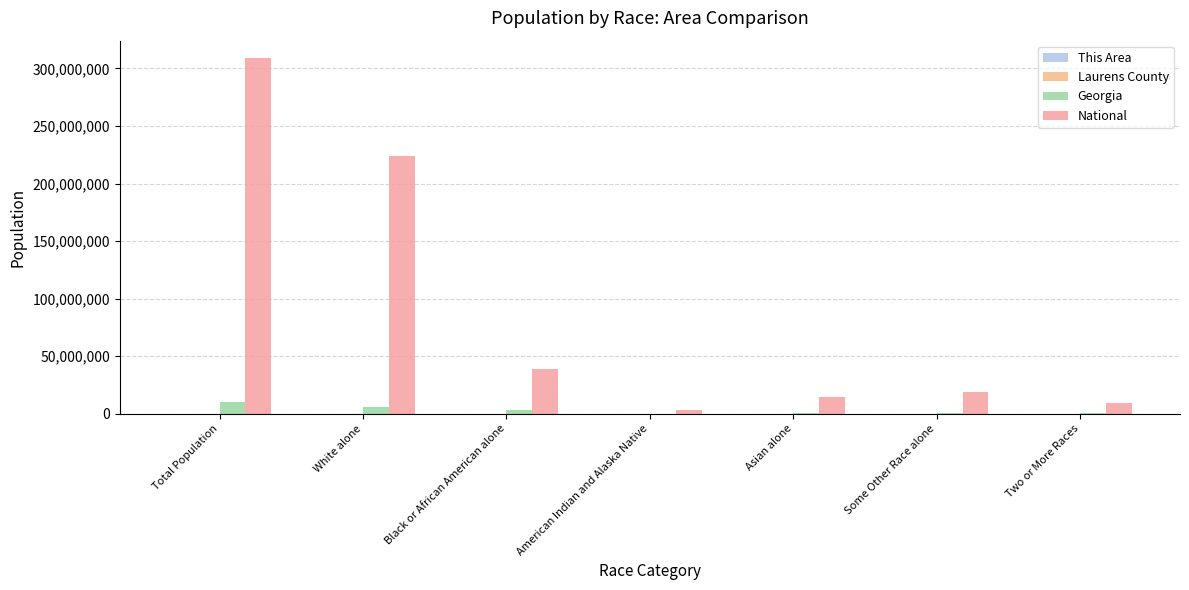

What is the label of the 2nd bar from the right?

Some Other Race alone